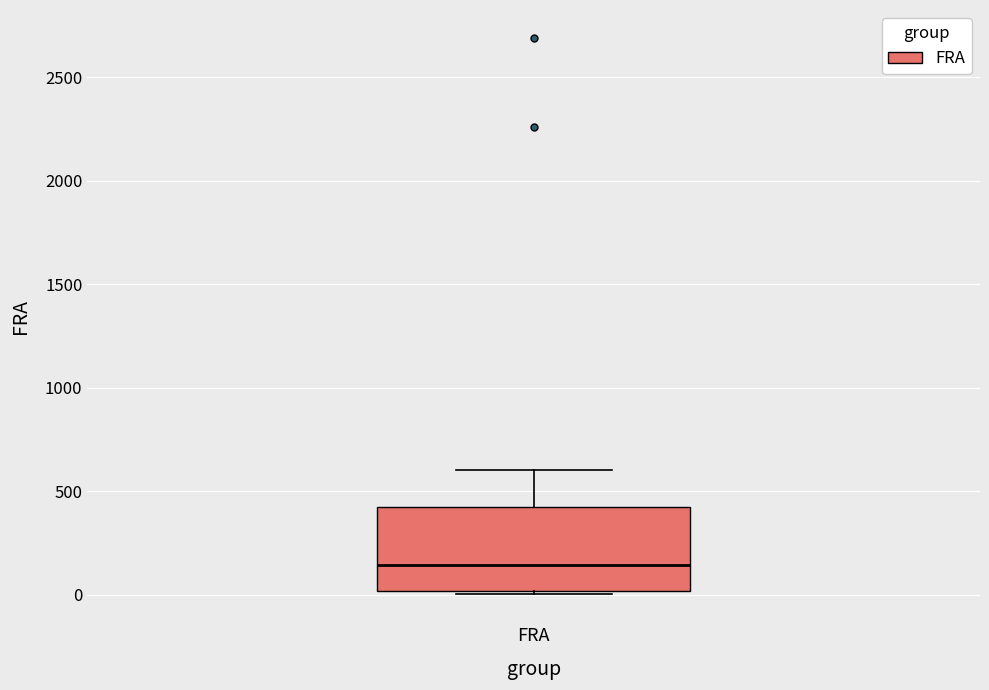

Where does the upper whisker of the box for FRA end on the y-axis? The values are not printed on the chart, so give them approximately, as read against the axis.

600